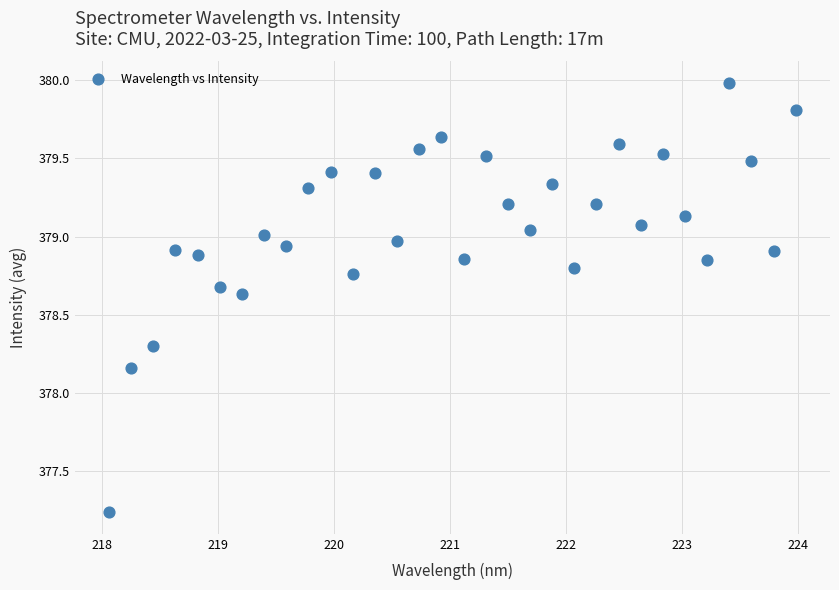

What is the range of Y values (max minus min)?

2.7